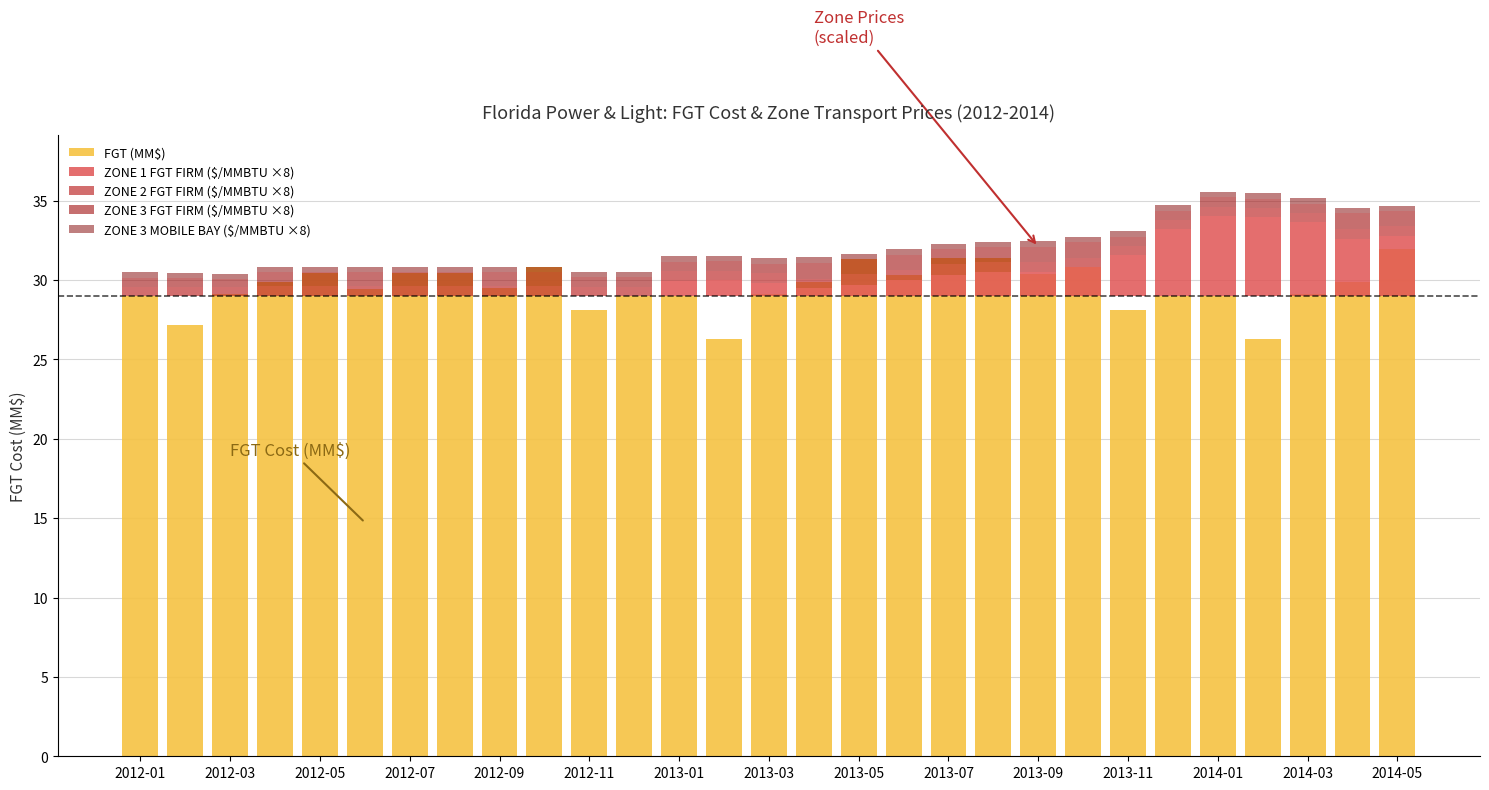

What is the average value of the ZONE 3 MOBILE BAY ($/MMBTU ×8) series?

0.3